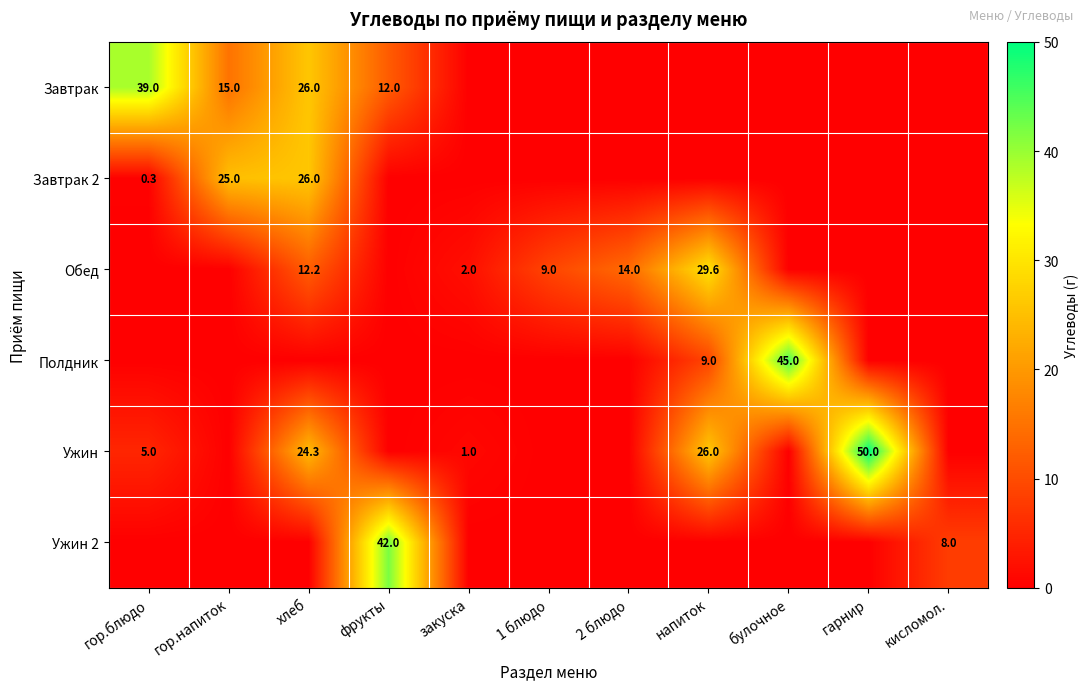

What is the difference between the Завтрак values at гор.блюдо and булочное?

39.0